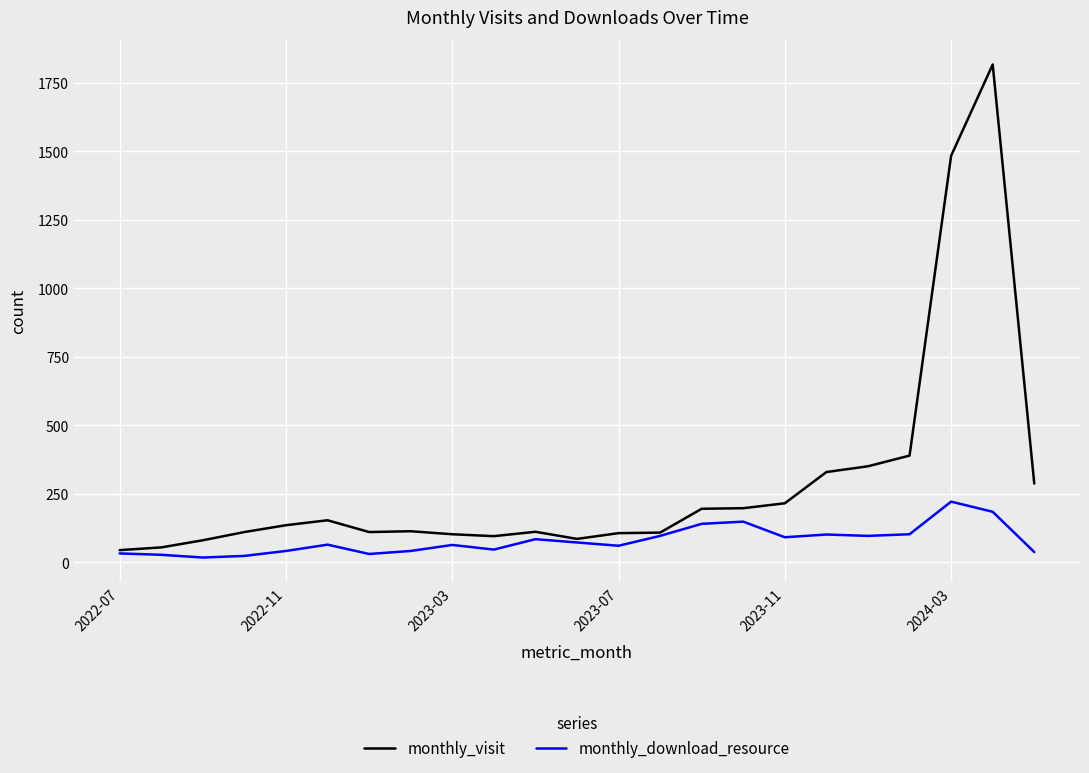

Which series has the largest range (max minus min)?

monthly_visit